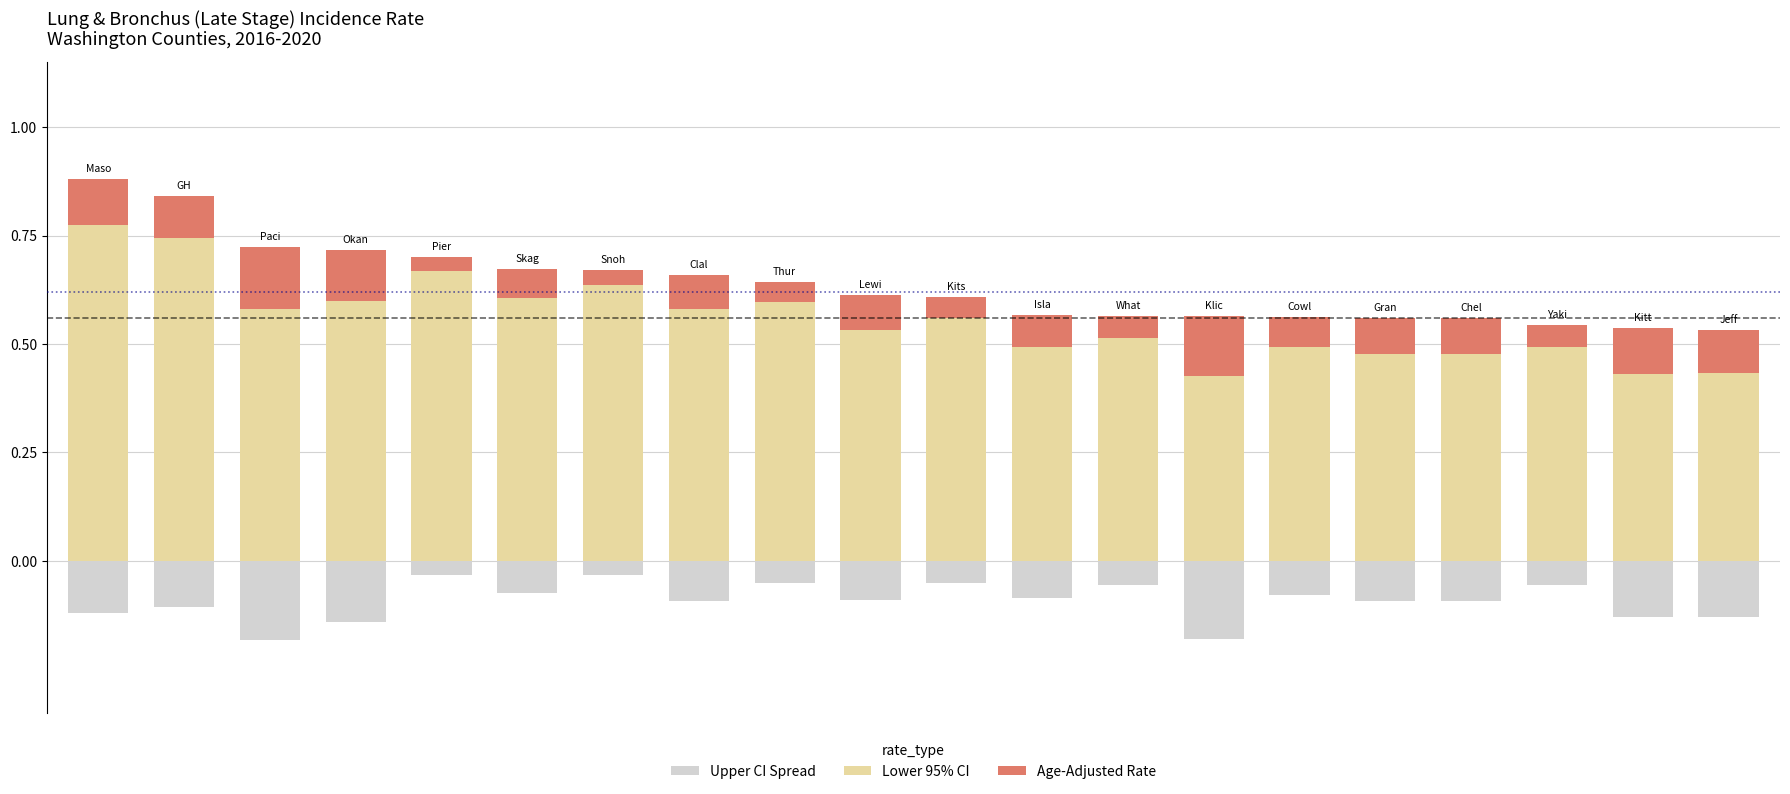

Reading left to right, list all the values displayed in this chart.

Lower 95% CI: 0=0.8	1=0.7	2=0.6	3=0.6	4=0.7	5=0.6	6=0.6	7=0.6	8=0.6	9=0.5	10=0.6	11=0.5	12=0.5	13=0.4	14=0.5	15=0.5	16=0.5	17=0.5	18=0.4	19=0.4
Age-Adjusted Rate: 0=0.1	1=0.1	2=0.1	3=0.1	4=0.0	5=0.1	6=0.0	7=0.1	8=0.0	9=0.1	10=0.0	11=0.1	12=0.1	13=0.1	14=0.1	15=0.1	16=0.1	17=0.1	18=0.1	19=0.1
Upper CI Spread (neg): 0=-0.1	1=-0.1	2=-0.2	3=-0.1	4=-0.0	5=-0.1	6=-0.0	7=-0.1	8=-0.1	9=-0.1	10=-0.1	11=-0.1	12=-0.1	13=-0.2	14=-0.1	15=-0.1	16=-0.1	17=-0.1	18=-0.1	19=-0.1